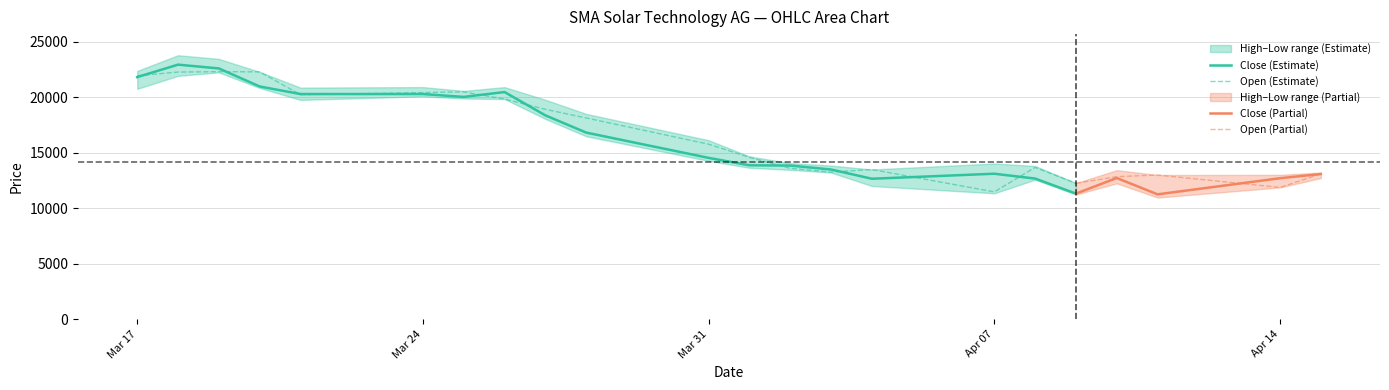

Between 14.04.2025 and 28.03.2025, which is larger?

28.03.2025